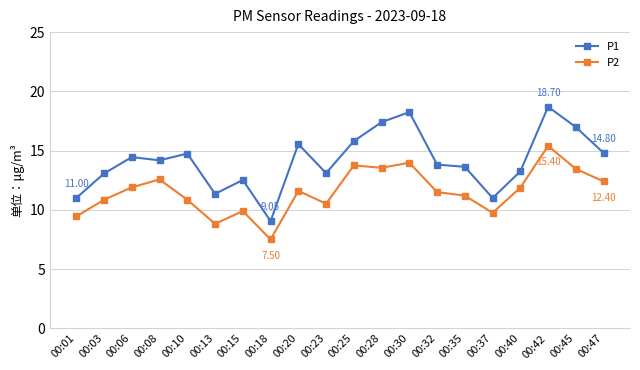

In P2, how many points are lower than both neighbors (excluding endpoints)?

5